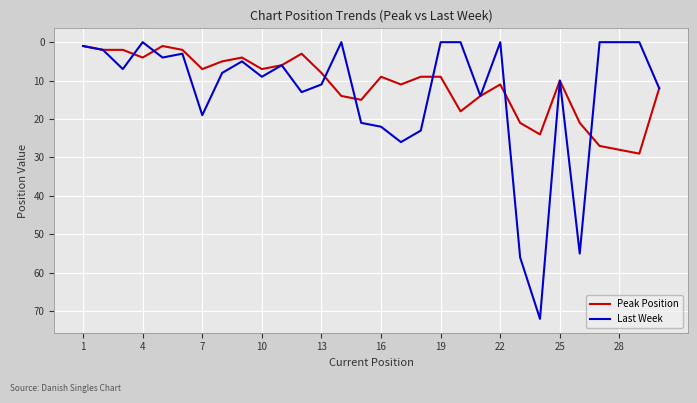

What is the greatest value displayed?

72